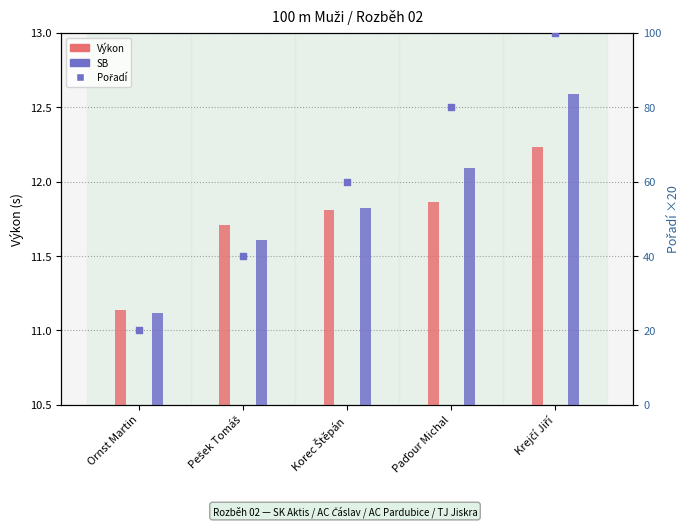

Which series contains the lowest Y value?

SB